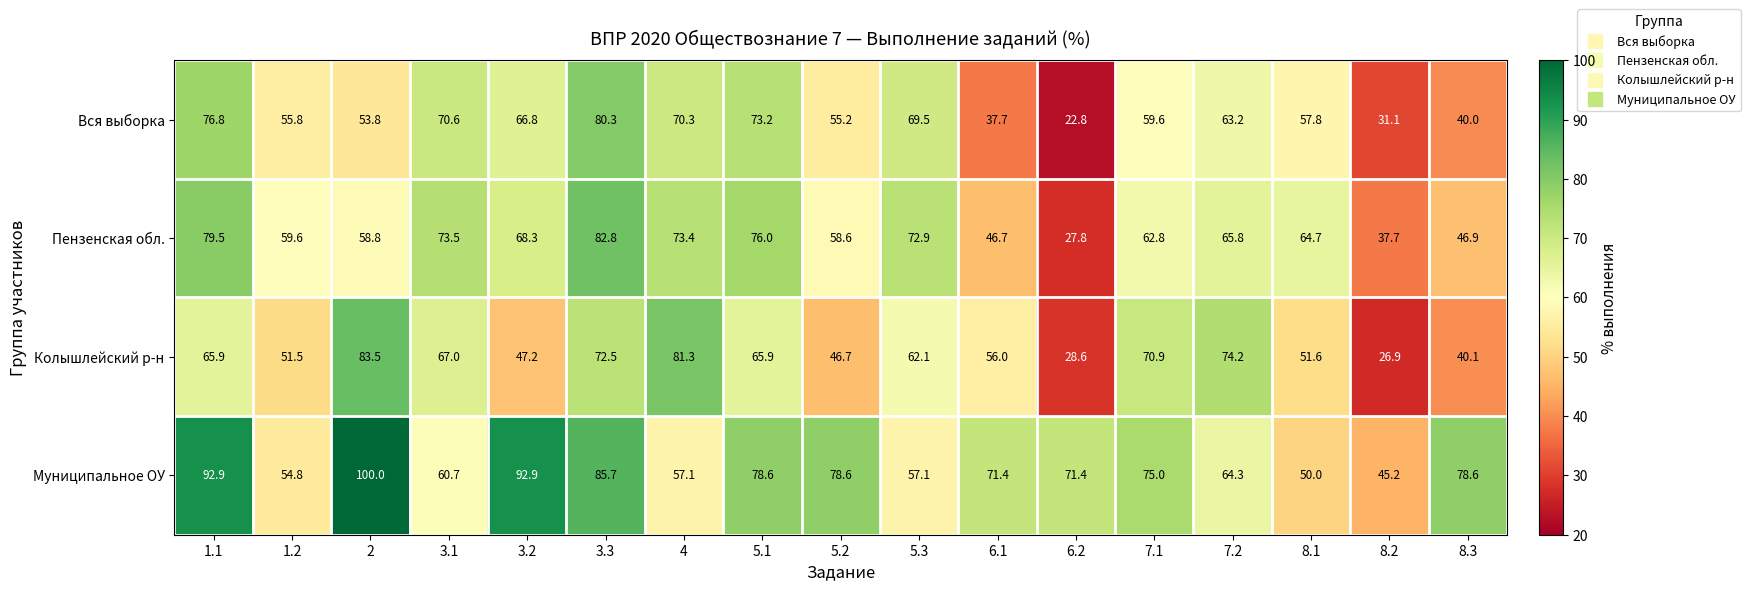

What is the sum of all Колышлейский р-н values?

991.9